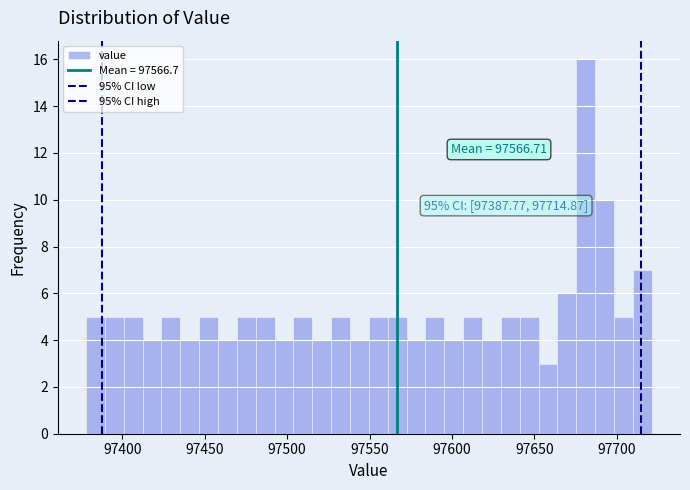

Read against the x-axis, roughly where is the centre of the tallest bar?

97680